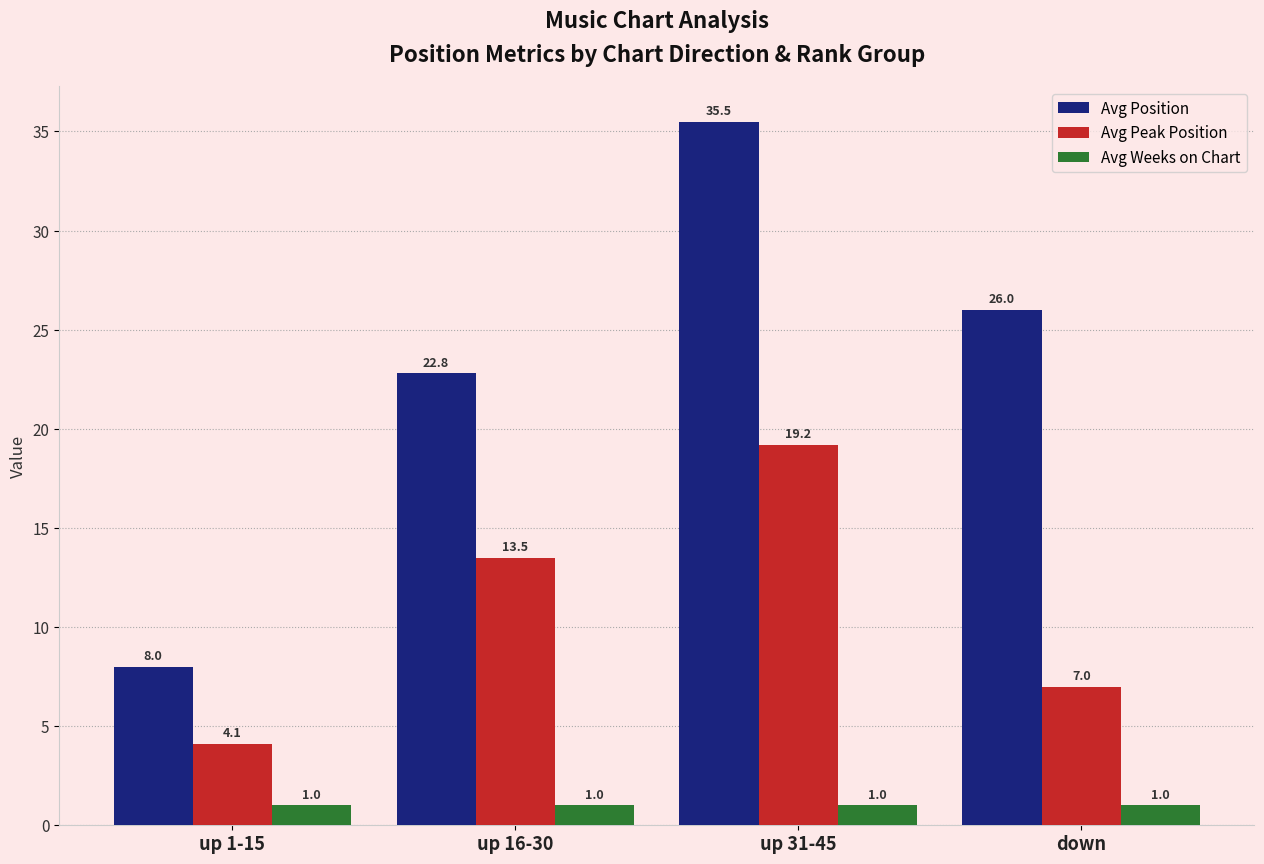

Reading right to left, list all the values displayed in this chart.

Avg Position: 26.0	35.5	22.8	8.0
Avg Peak Position: 7.0	19.2	13.5	4.1
Avg Weeks on Chart: 1.0	1.0	1.0	1.0